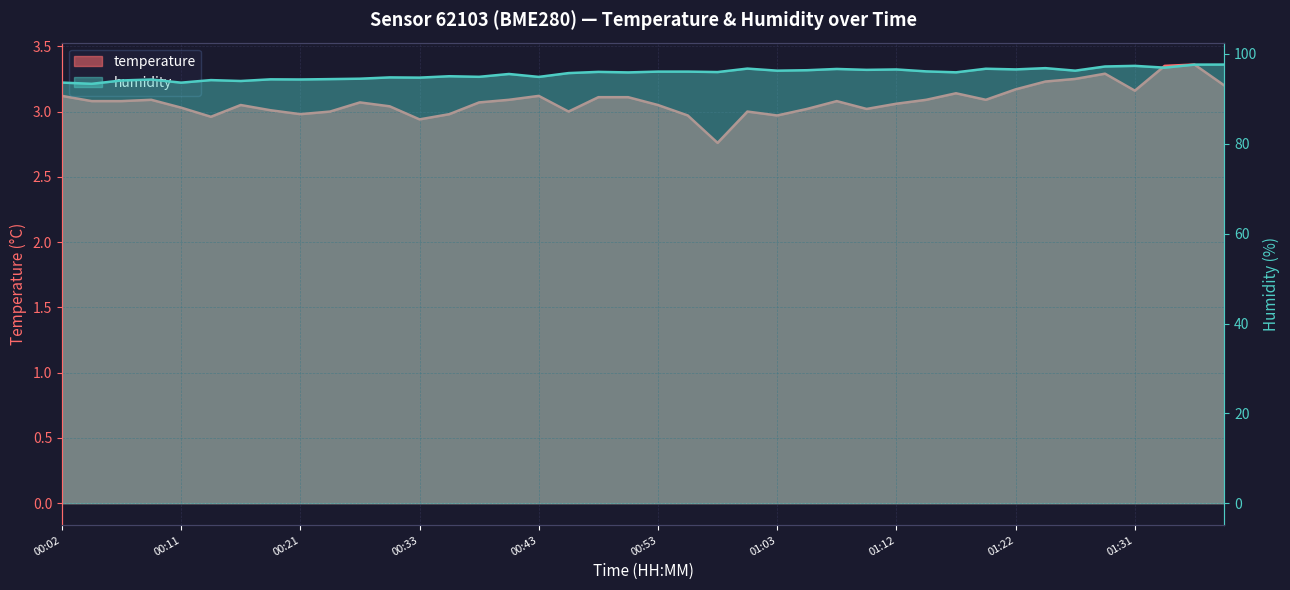

Does the chart have visible grid lines?

Yes